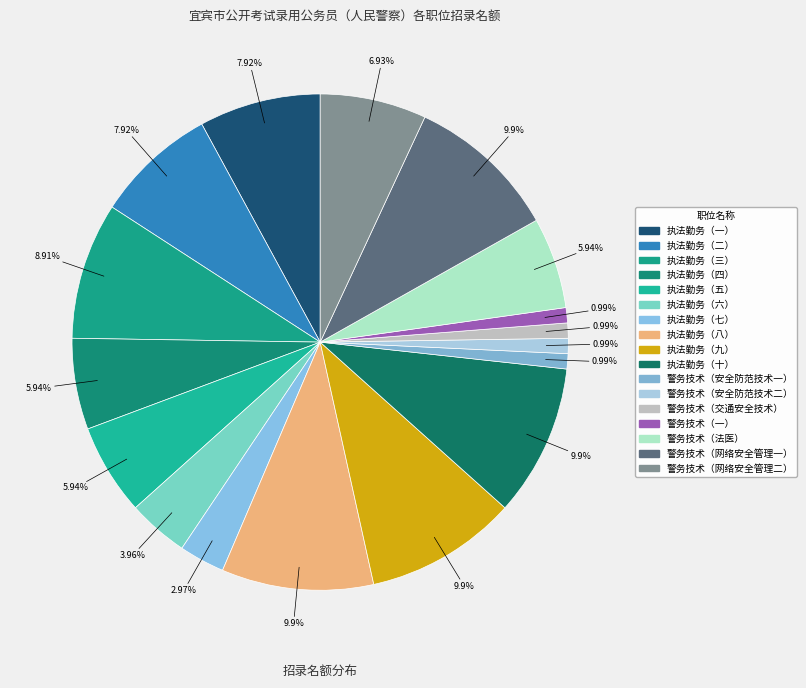

Which category has the smallest portion of the pie?

警务技术（安全防范技术一）